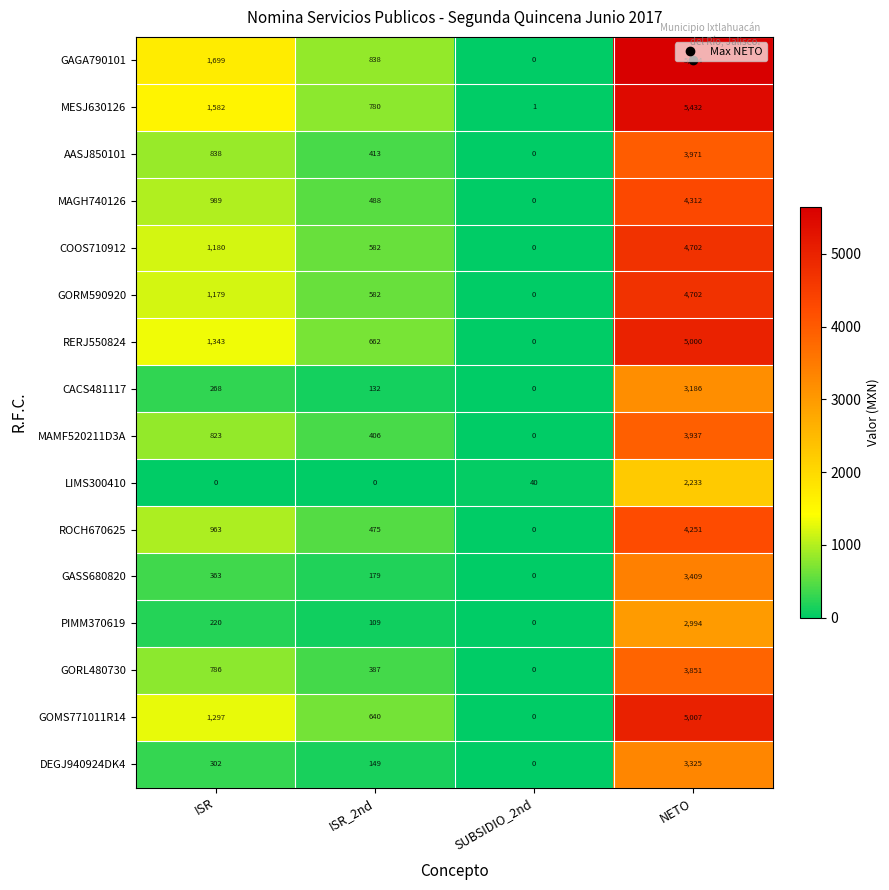

Where is RERJ550824 nearest to the value 2500?

ISR